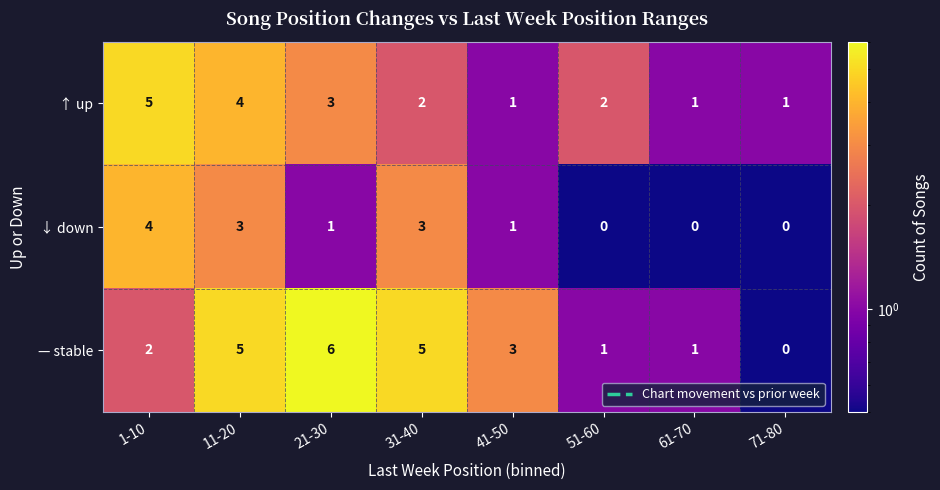

How many — stable values are between 1 and 5?

6